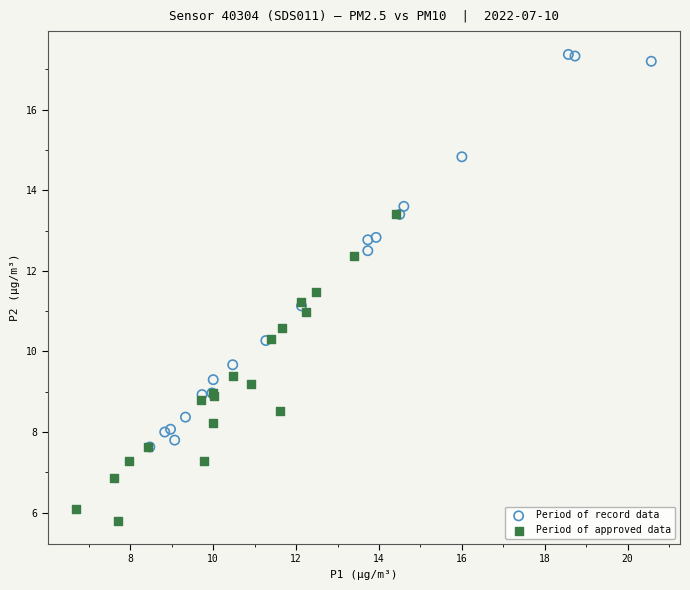

Which series reaches the minimum Y coordinate?

Period of approved data